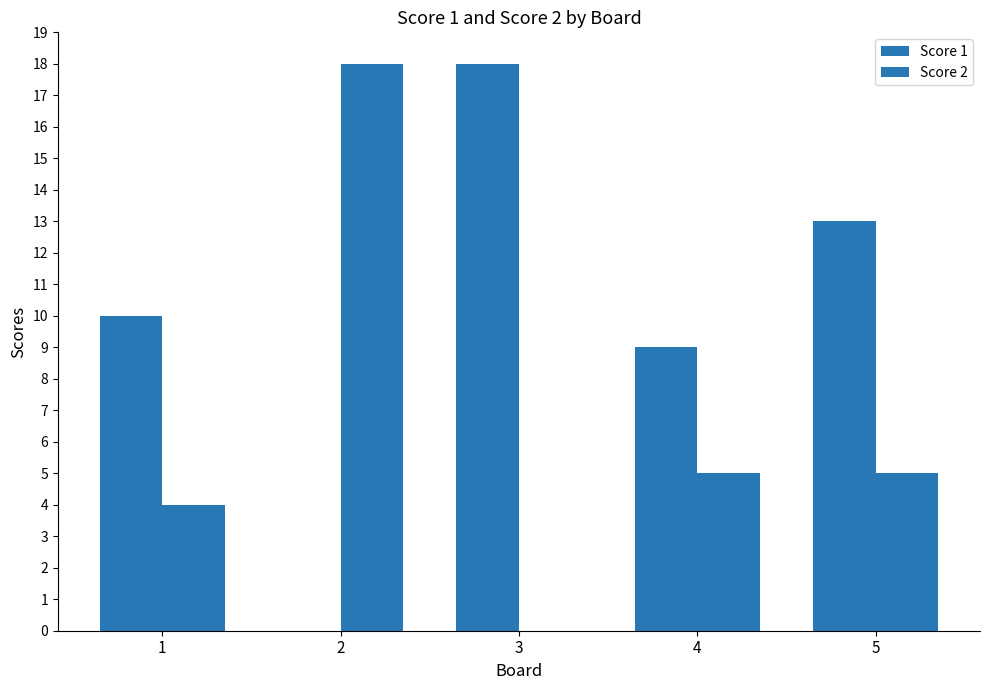

Is it true that Score 1 equals 3 at 4?

False